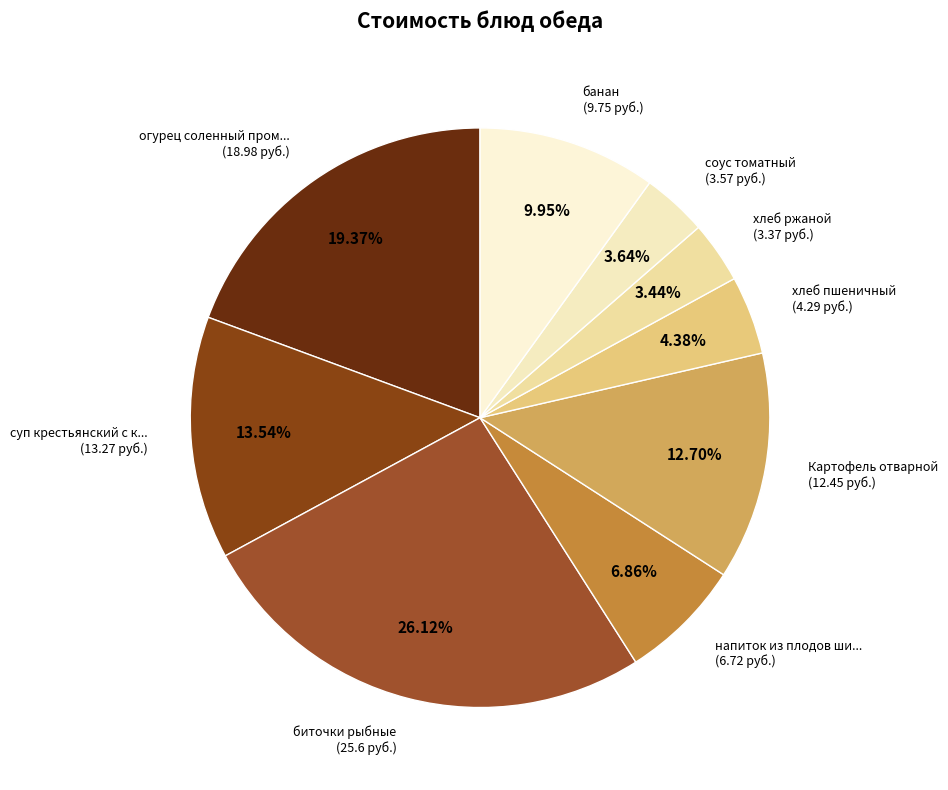

Count the number of slices in the pie.

9